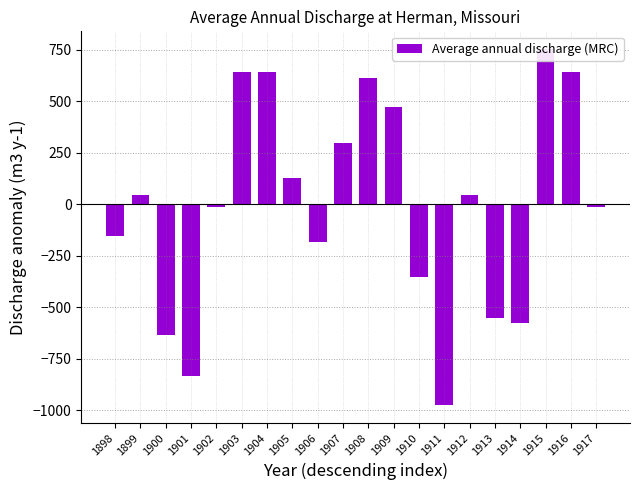

Between 1898 and 1906, which is larger?

1898